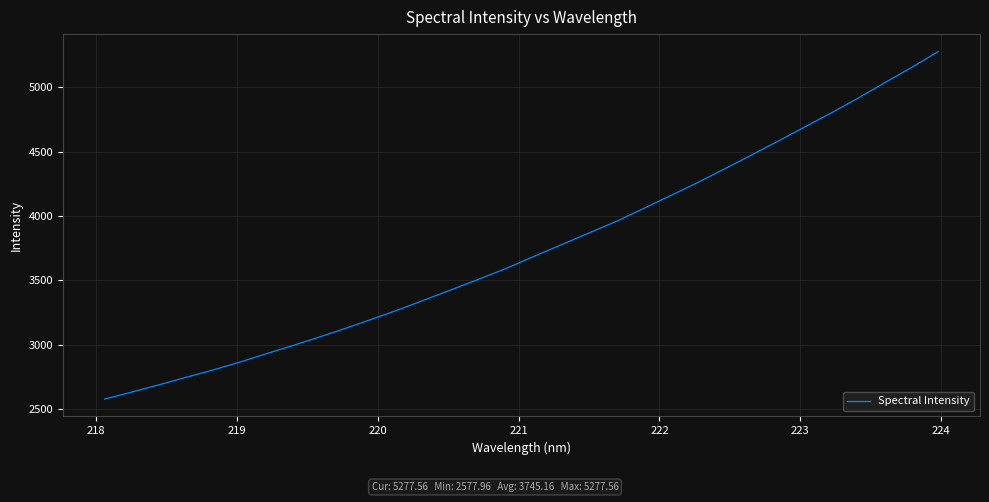

True or false: the data has more than 1 interior local peaks.

False